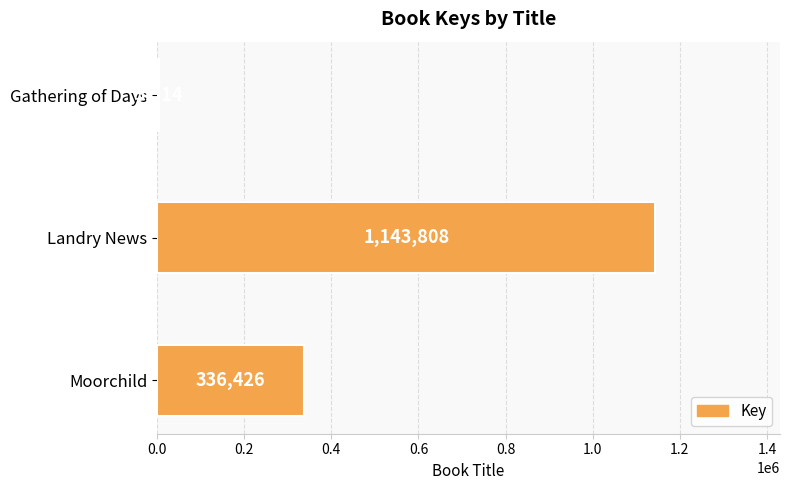

Count the number of categories in the chart.

3